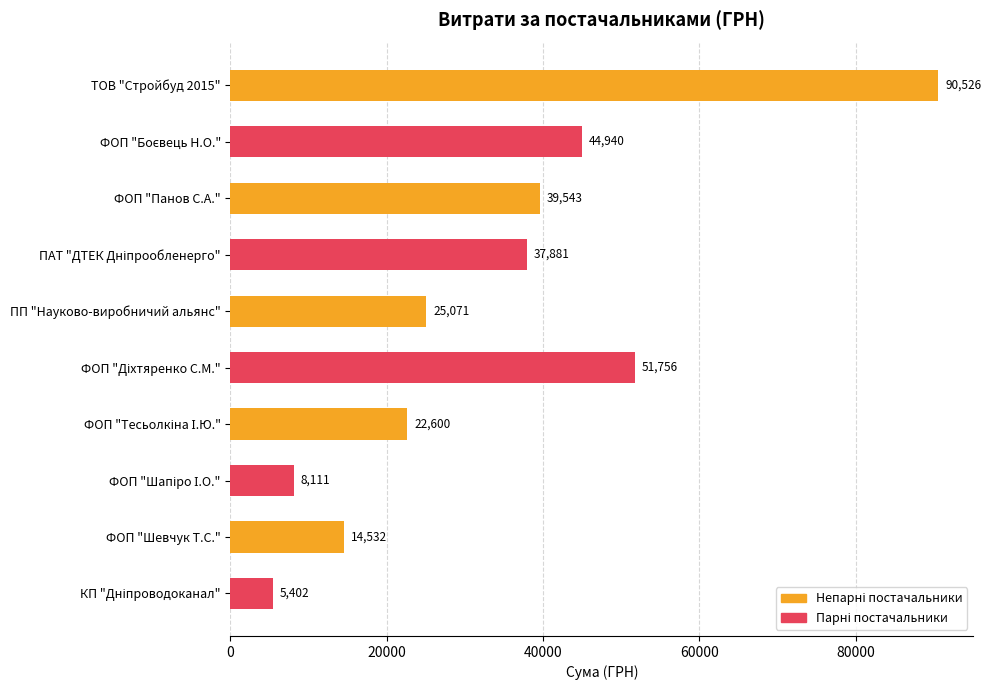

True or false: the data shows 25608.2 at ФОП "Панов С.А.".

False